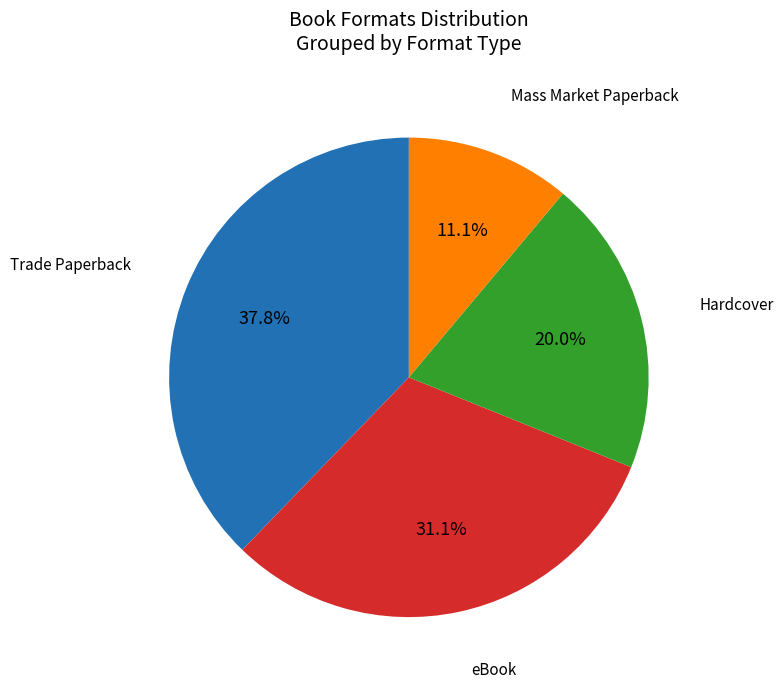

Is there any slice that represents more than half of the pie?

No